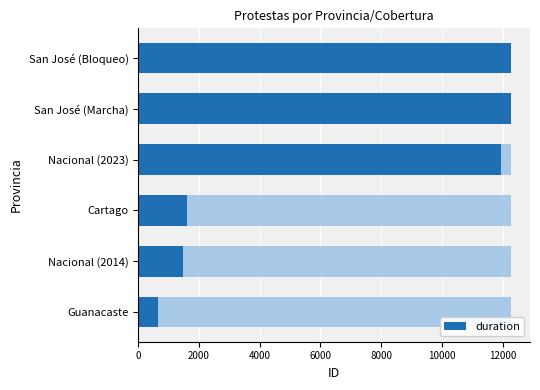

The chart shows a value of 2630 at Nacional (2014). True or false?

False